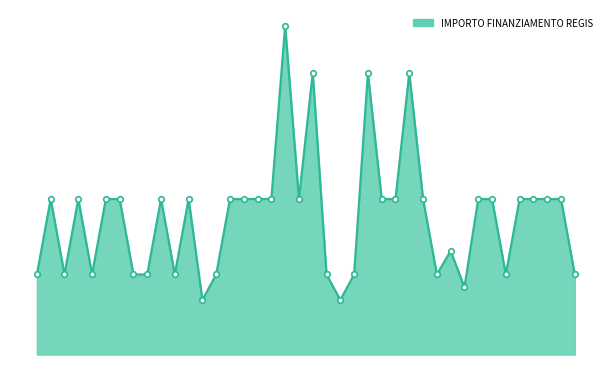

Does the chart display data point markers on the line(s)?

No